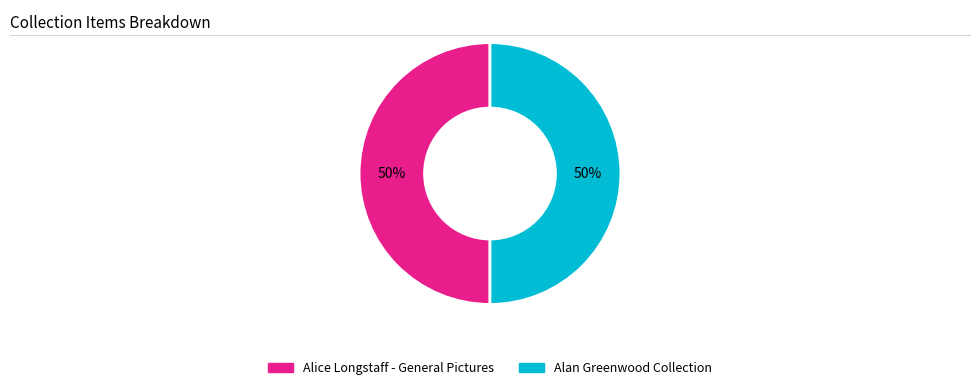

Is the sum of Alan Greenwood Collection and Alice Longstaff - General Pictures greater than half?

Yes